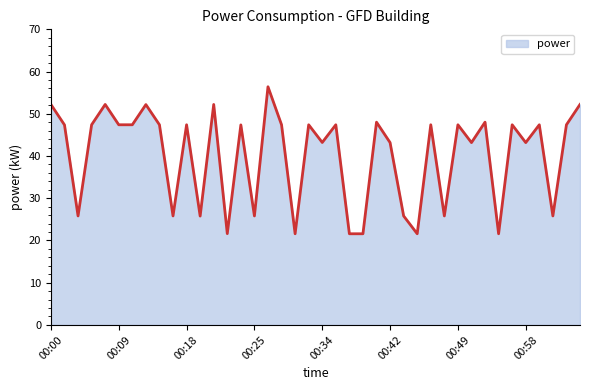

What is the minimum value shown in the chart?

21.6